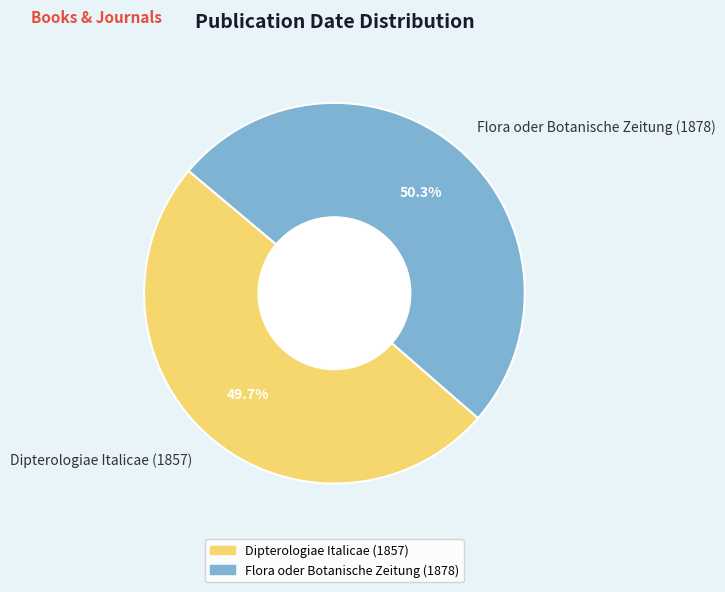

Which has a higher value, Dipterologiae Italicae (1857) or Flora oder Botanische Zeitung (1878)?

Flora oder Botanische Zeitung (1878)